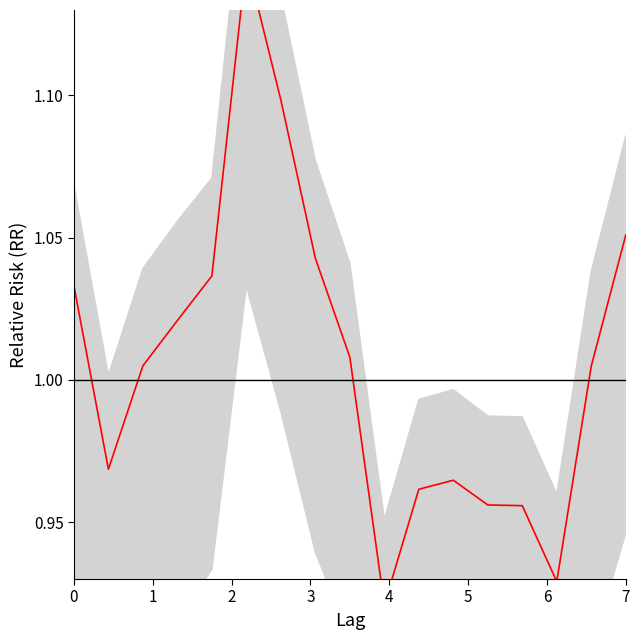

Between 13 and 16, which is larger?

16